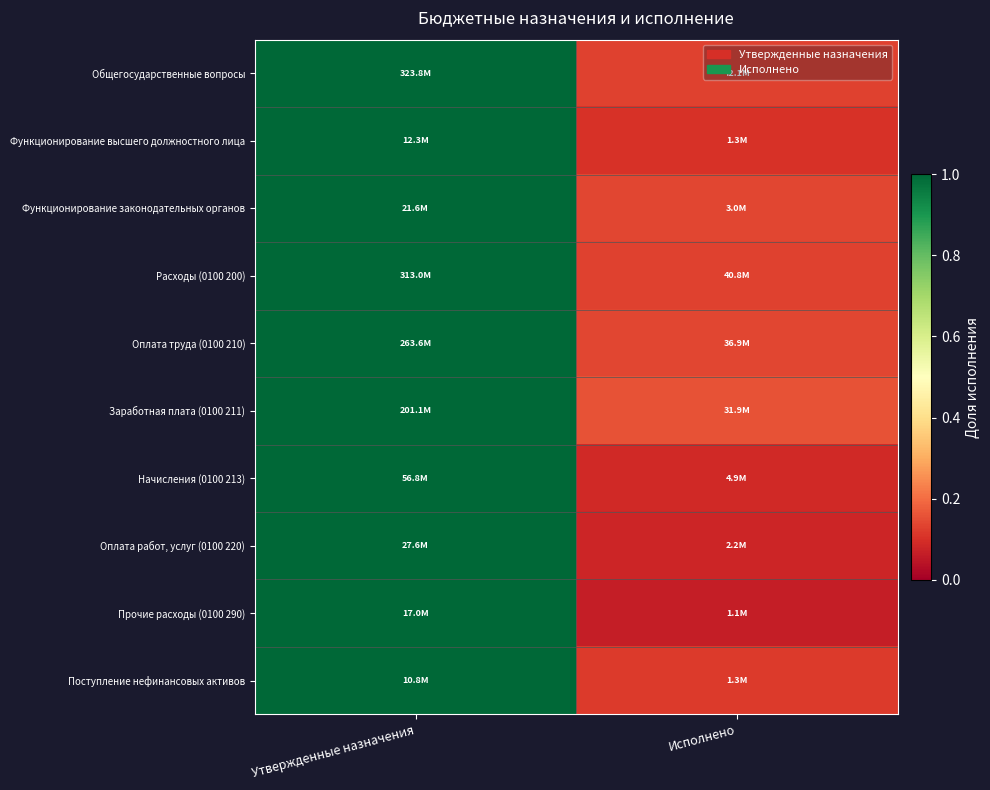

What is the total value across all series at Исполнено?

1.2